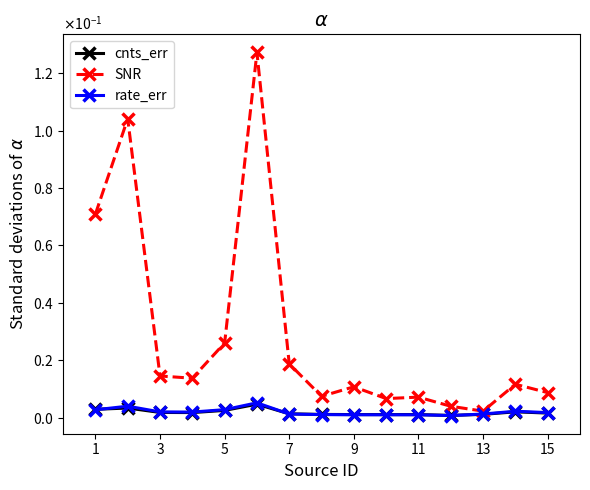

Reading left to right, extract all data points from this chart.

cnts_err: 0.0	0.0	0.0	0.0	0.0	0.0	0.0	0.0	0.0	0.0	0.0	0.0	0.0	0.0	0.0
SNR: 0.1	0.1	0.0	0.0	0.0	0.1	0.0	0.0	0.0	0.0	0.0	0.0	0.0	0.0	0.0
rate_err: 0.0	0.0	0.0	0.0	0.0	0.0	0.0	0.0	0.0	0.0	0.0	0.0	0.0	0.0	0.0